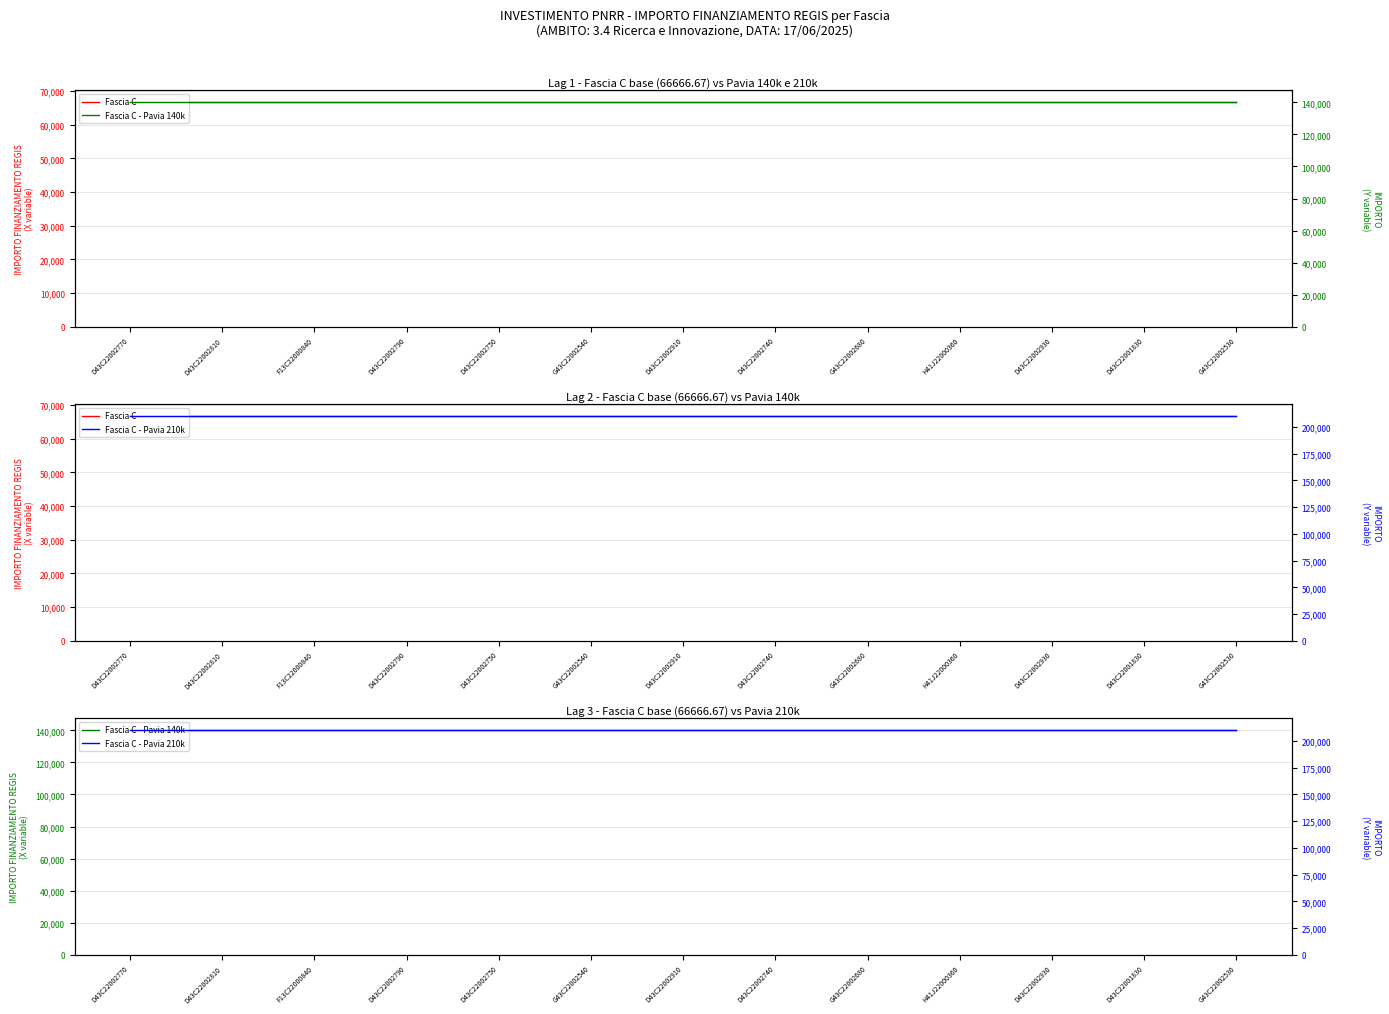

Reading right to left, transcribe all the data shown in this chart.

Fascia C: 66666.7	66666.7	66666.7	66666.7	66666.7	66666.7	66666.7	66666.7	66666.7	66666.7	66666.7	66666.7	66666.7
Fascia C - Pavia 140k: 140000.0	140000.0	140000.0	140000.0	140000.0	140000.0	140000.0	140000.0	140000.0	140000.0	140000.0	140000.0	140000.0
Fascia C - Pavia 210k: 210000.0	210000.0	210000.0	210000.0	210000.0	210000.0	210000.0	210000.0	210000.0	210000.0	210000.0	210000.0	210000.0